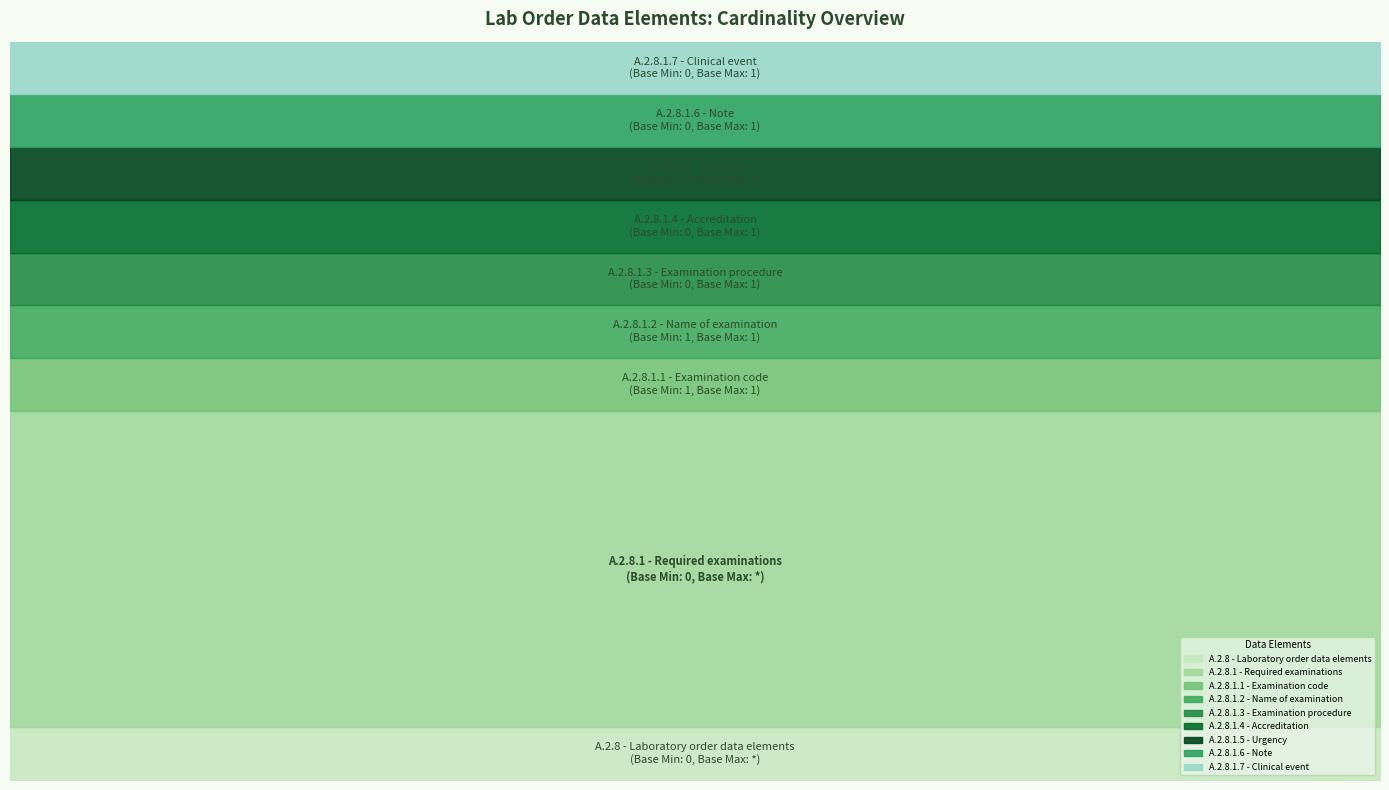

What is the ratio of the value at A.2.8.1.5 - Urgency to the value at A.2.8 - Laboratory order data elements?

1.0